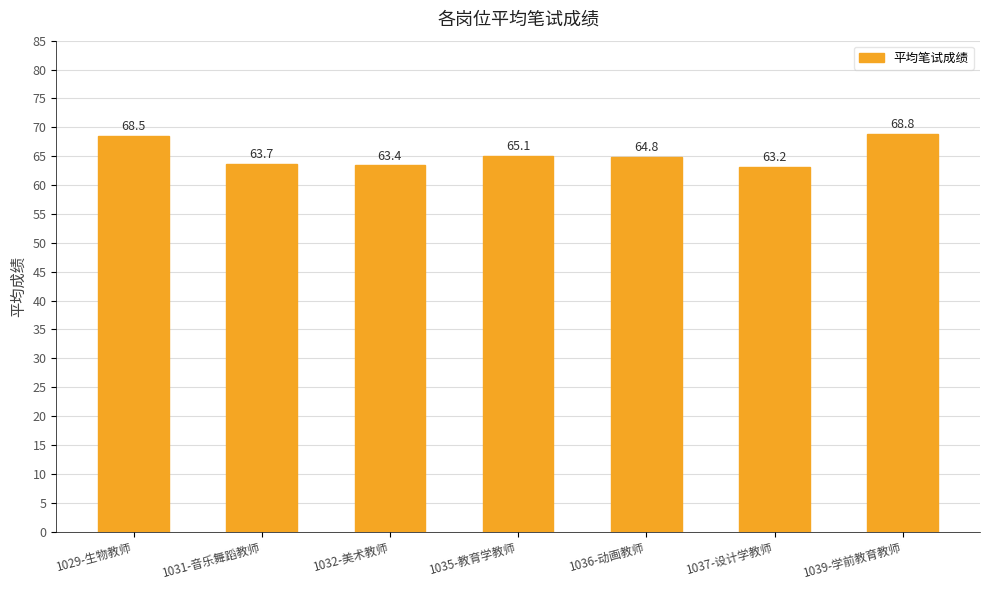

Which category has the lowest value across all series?

1037-设计学教师